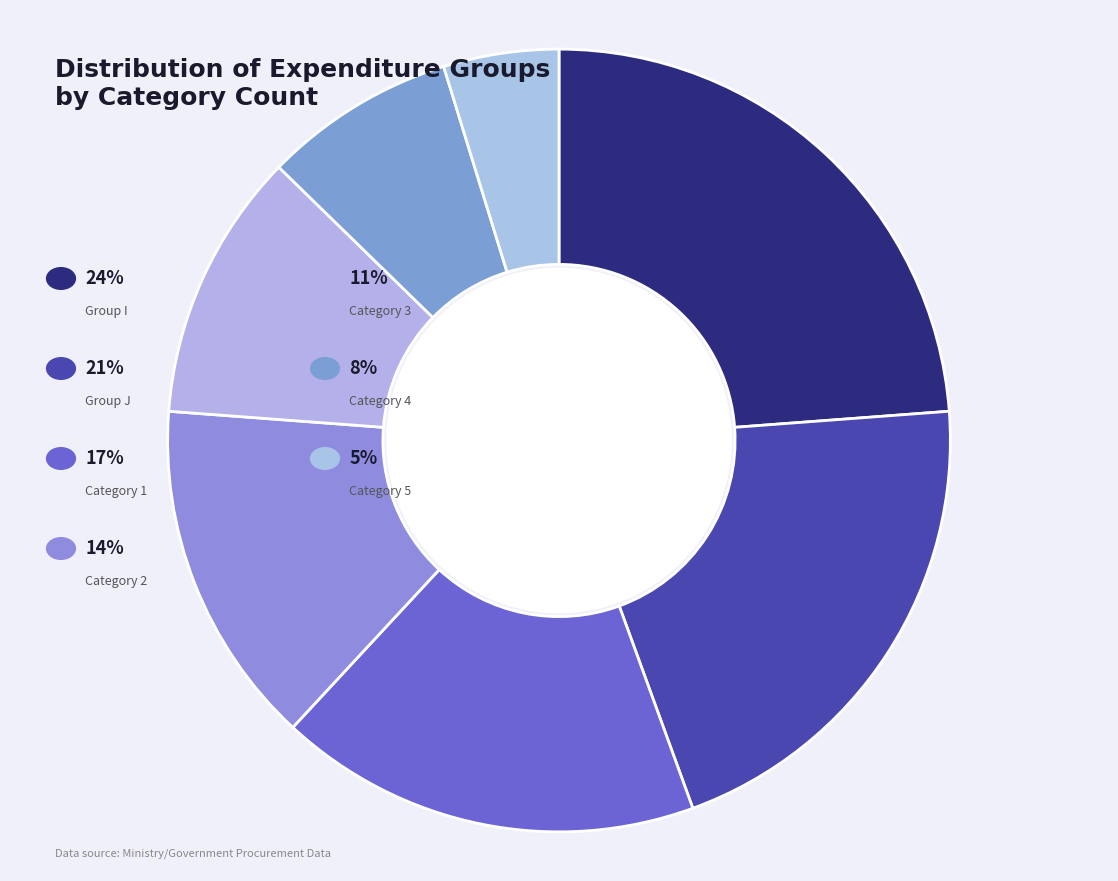

How many slices are in this pie chart?

7